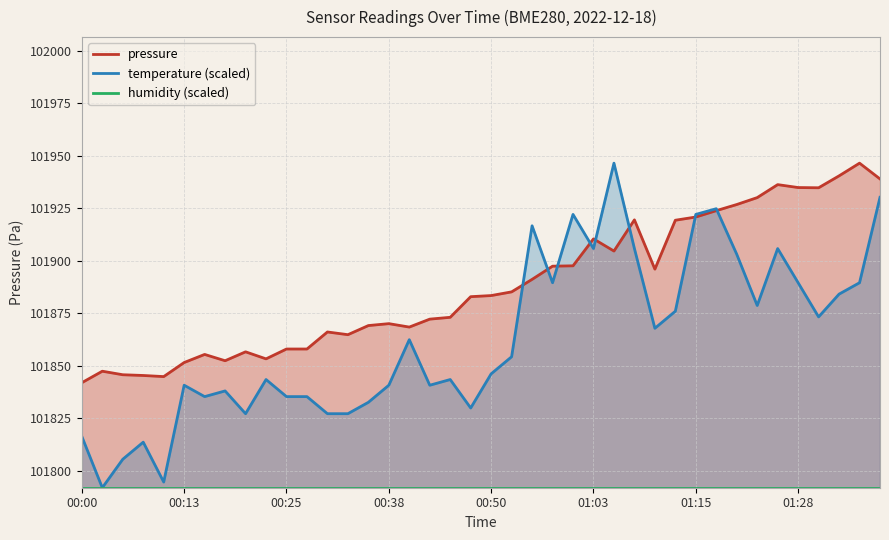

Is it true that temperature (scaled) equals 171252.1 at 01:15?

False